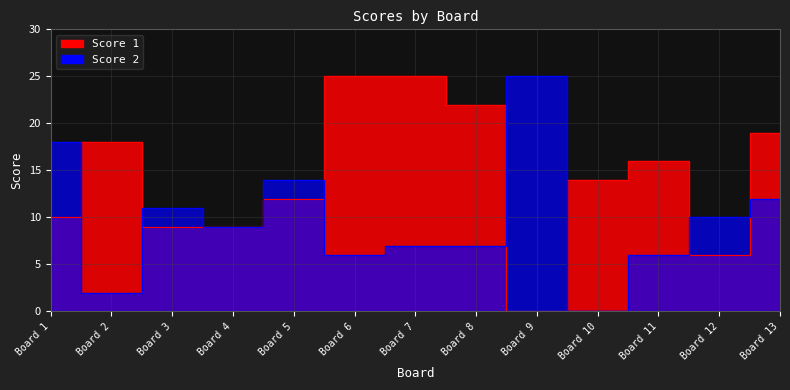

At how many categories does at least one series exceed 19?

4